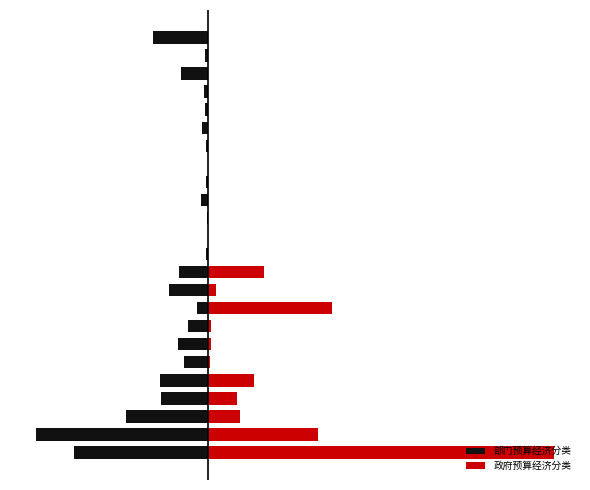

Reading left to right, extract all data points from this chart.

部门预算经济分类: 0=-1986252.0	1=-2543004.0	2=-1210093.0	3=-701414.9	4=-712673.9	5=-356337.0	6=-445421.2	7=-304363.7	8=-164605.3	9=-583321.4	10=-427320.0	11=-30000.0	12=-7000.0	13=-22000.0	14=-101000.0	15=-35400.0	16=-10000.0	17=-40000.0	18=-89084.2	19=-49656.3	20=-60000.0	21=-406800.0	22=-42700.0	23=-815000.4
政府预算经济分类: 0=5099401.0	1=1616818.3	2=473472.1	3=427320.0	4=680603.9	5=25000.0	6=40000.0	7=32700.0	8=1817794.9	9=115336.6	10=815000.4	11=0.0	12=0.0	13=0.0	14=0.0	15=0.0	16=0.0	17=0.0	18=0.0	19=0.0	20=0.0	21=0.0	22=0.0	23=0.0